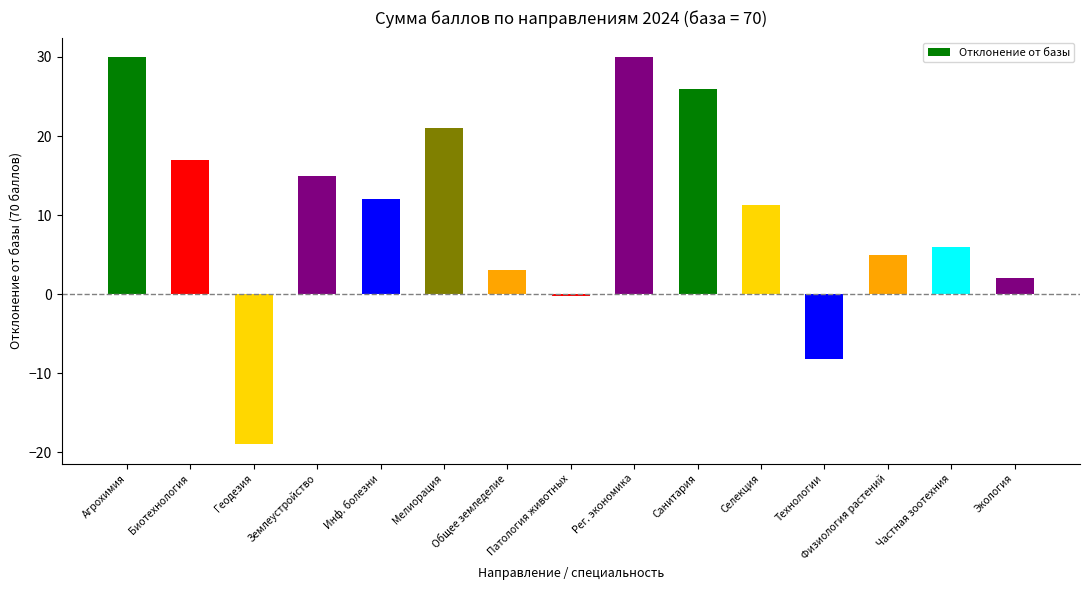

What is the label of the 15th bar from the left?

Экология